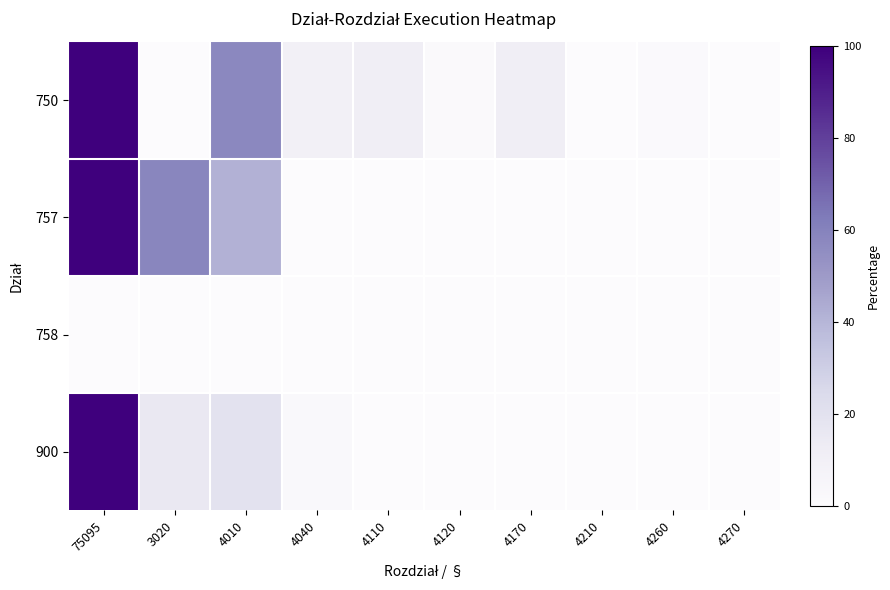

Which series has the widest spread of values?

750